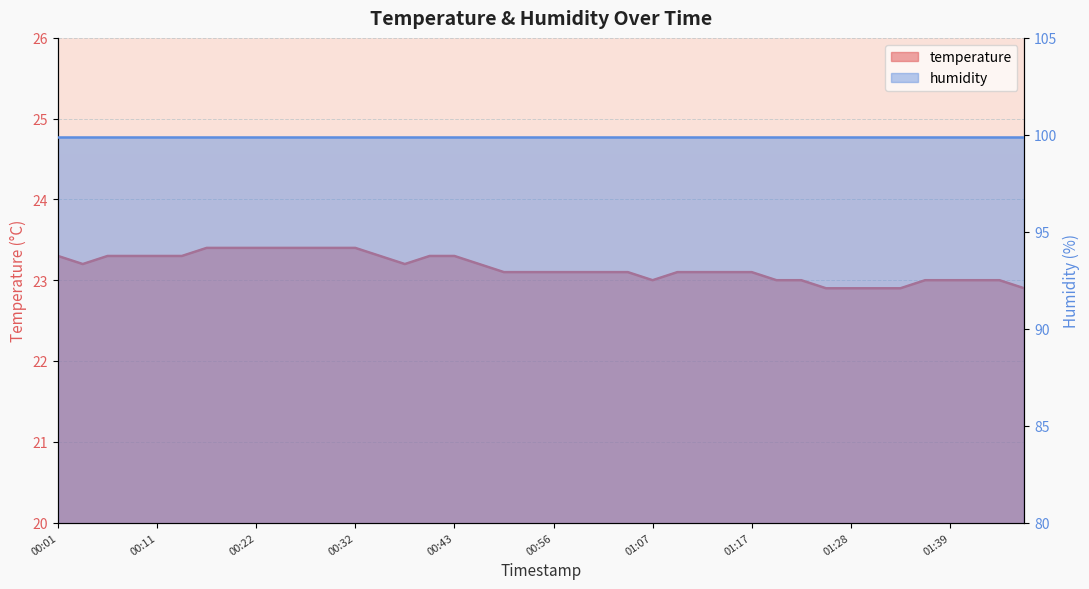

At which label does the data first exceed 23?

00:01